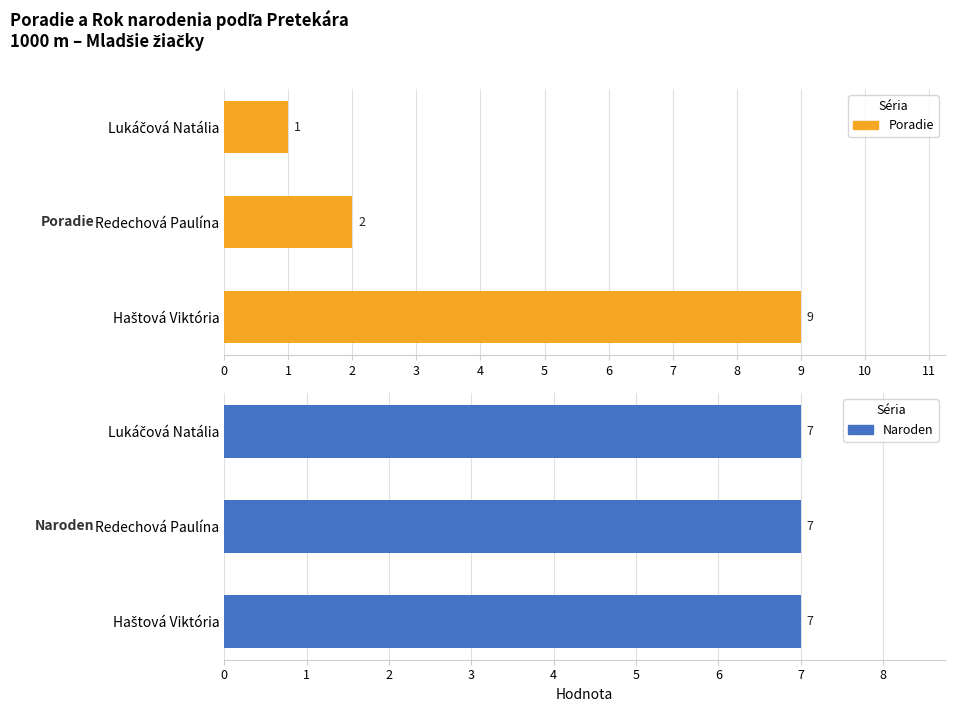

What are all the series names shown in the legend?

Poradie, Naroden